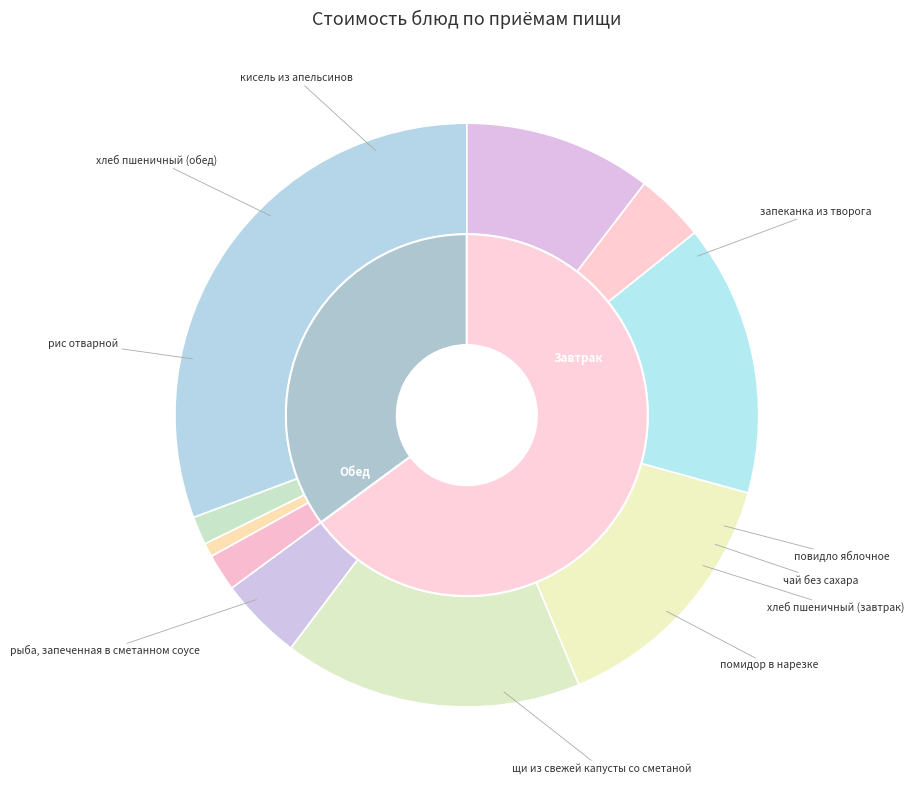

What percentage do повидло яблочное and рыба, запеченная в сметанном соусе together represent?

16.0%